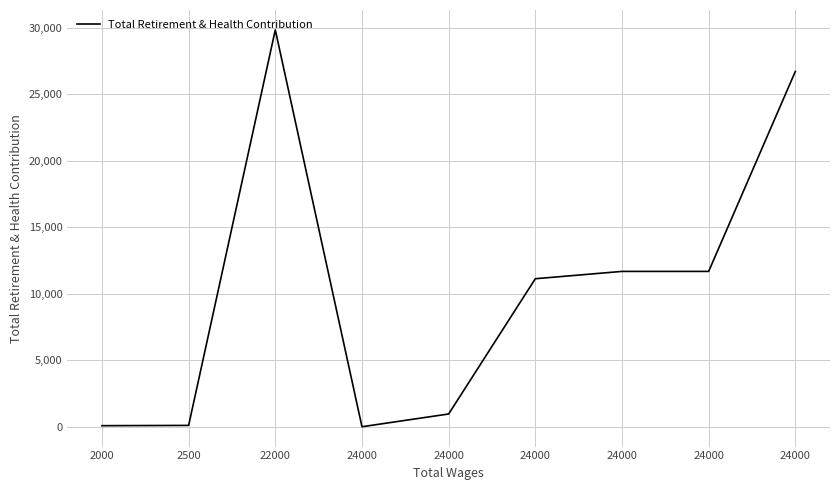

Reading left to right, list all the values displayed in this chart.

2000=80	2500=100	22000=29856	24000=0	24000=960	24000=11134	24000=11685	24000=11685	24000=26726